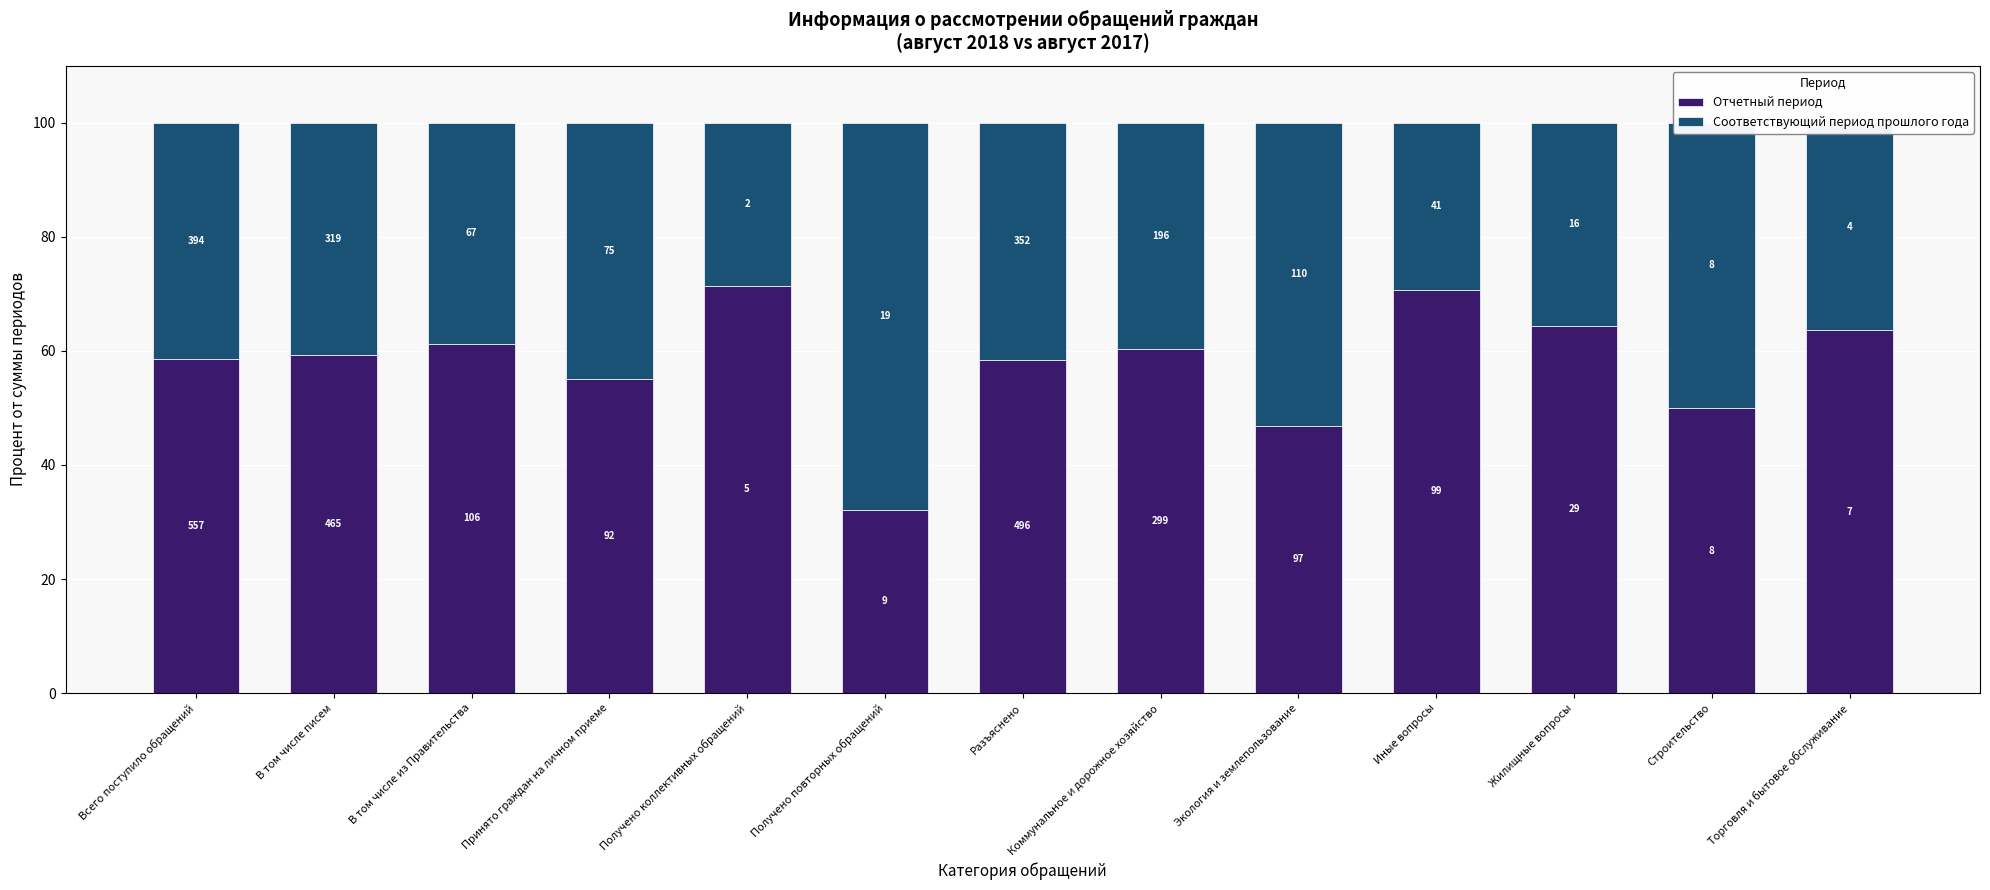

Are the bars horizontal?

No